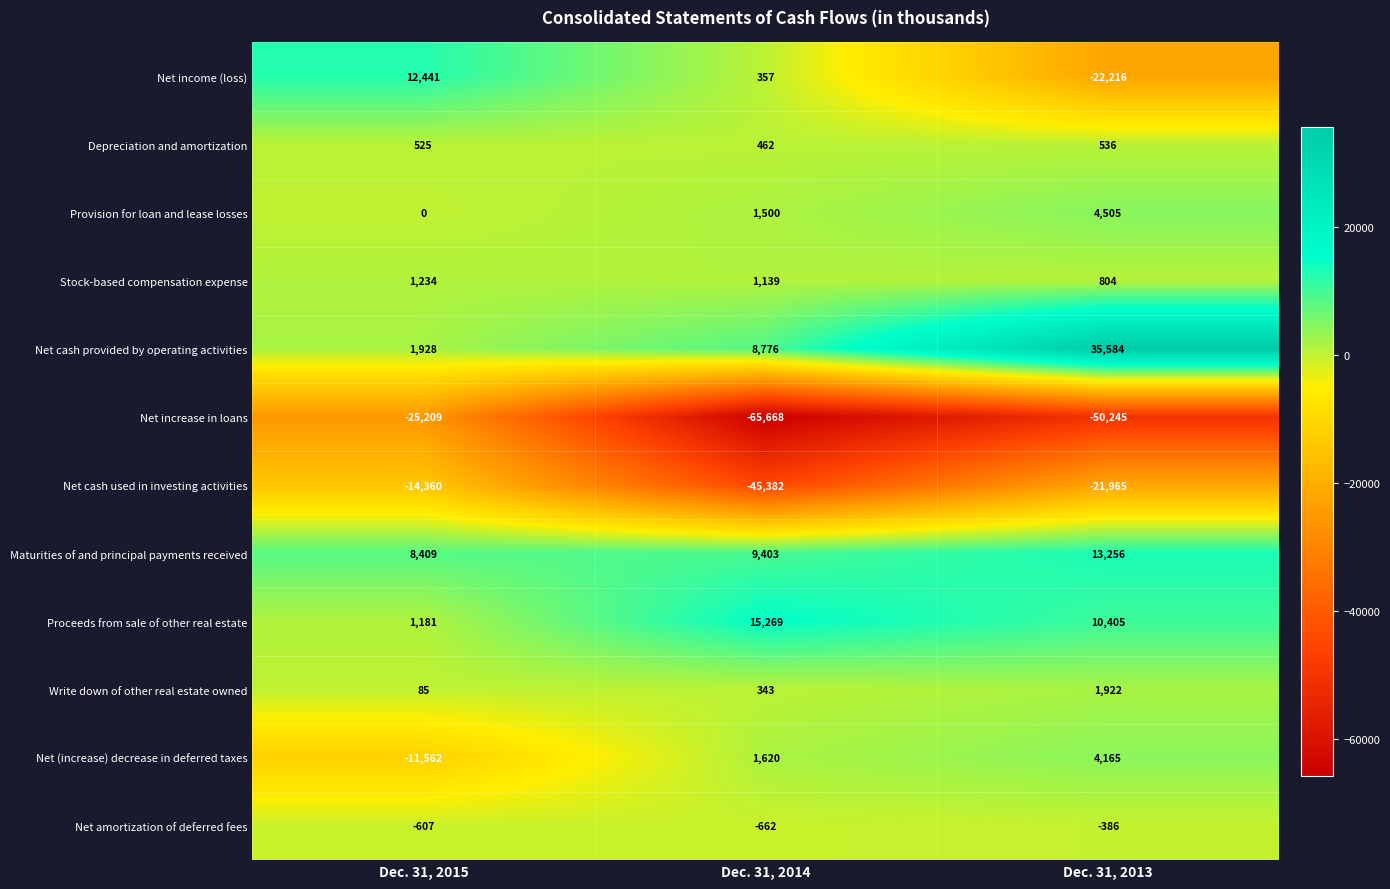

The Net cash provided by operating activities series shows 35584 at Dec. 31, 2013. True or false?

True